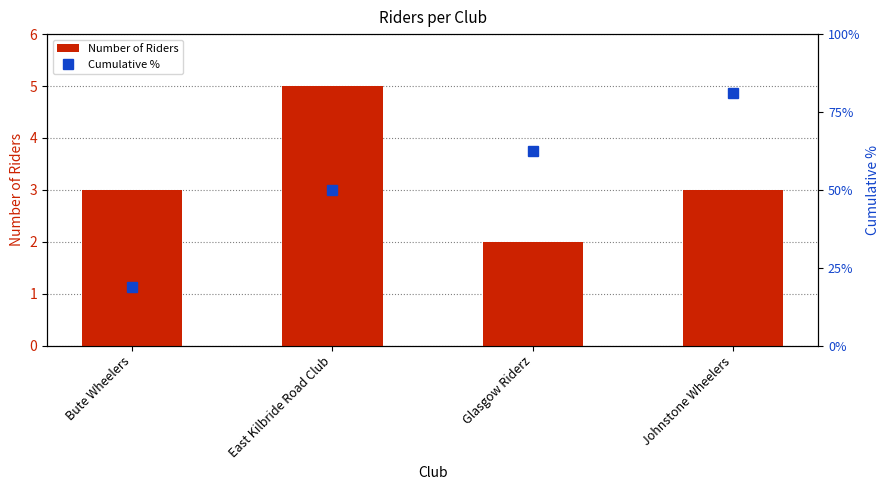

What is the difference between the highest and lowest values at Bute Wheelers?

15.8